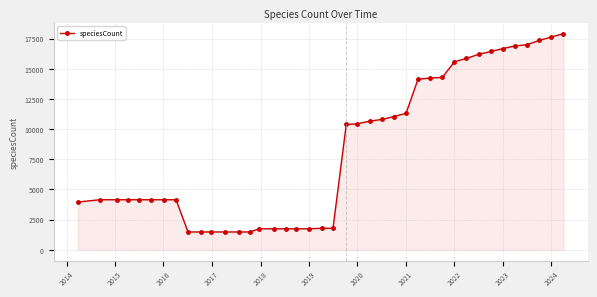

What is the greatest value displayed?

17912